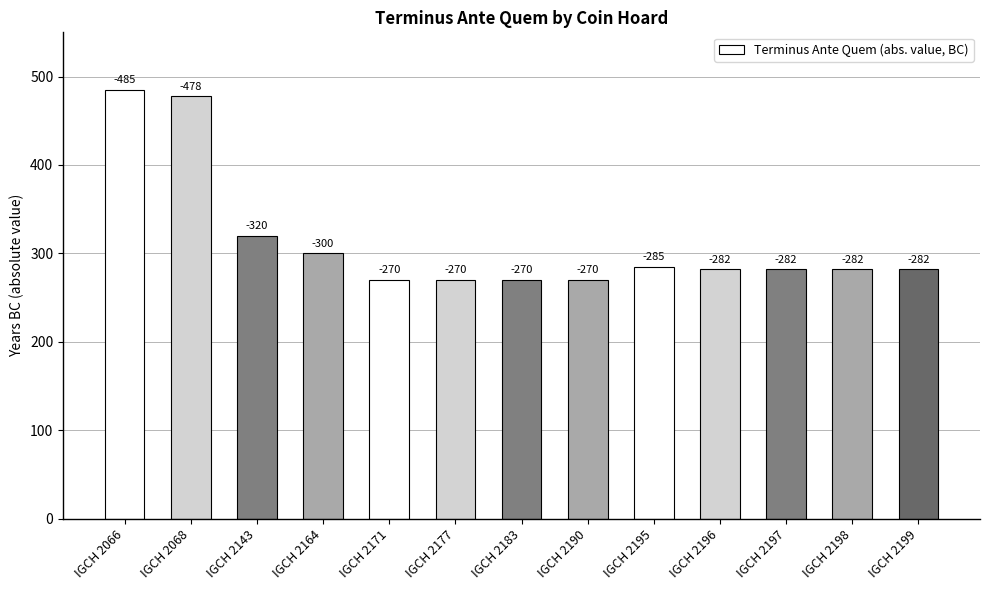

Are the bars horizontal?

No